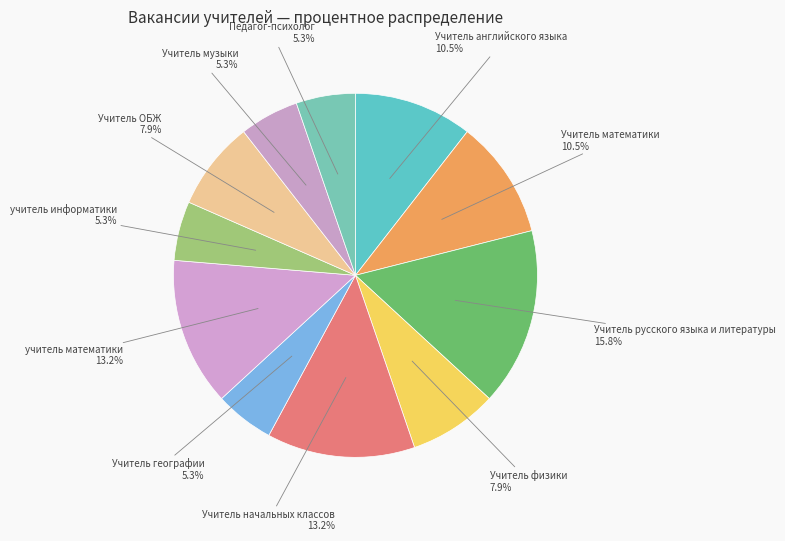

Is it true that Учитель музыки is 5% of the pie?

True